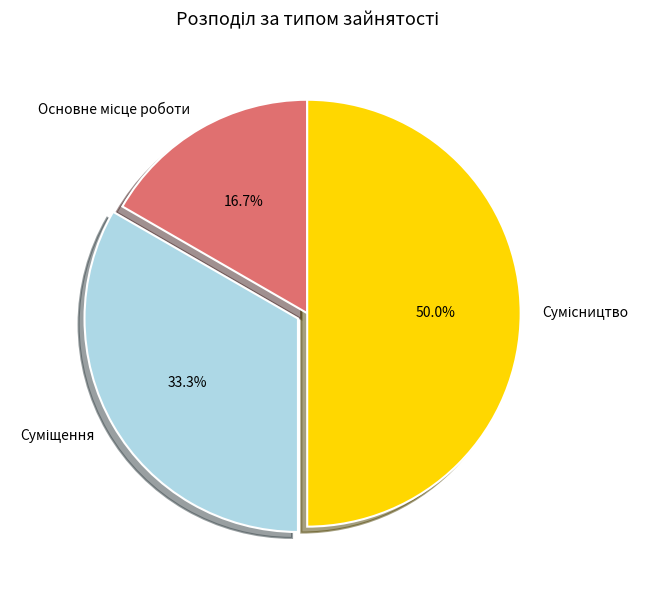

To the nearest percent, what is the average slice percentage?

33%